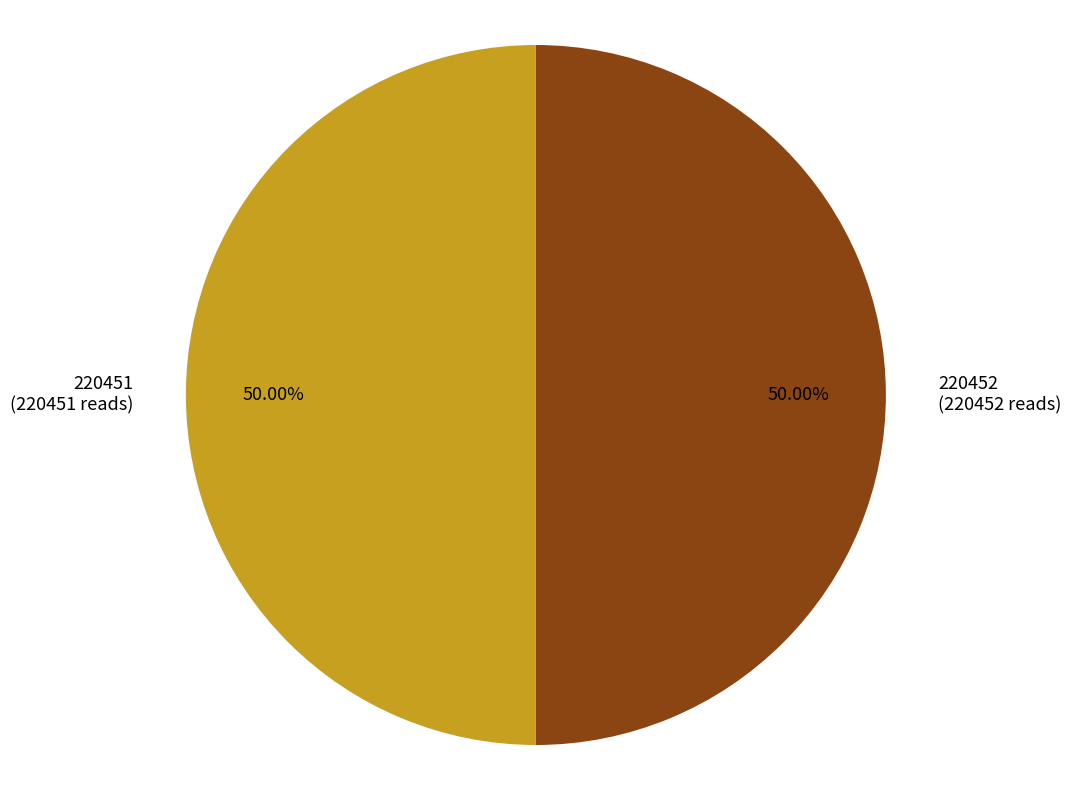

What is the ratio of the value at 220452 to the value at 220451?

1.0